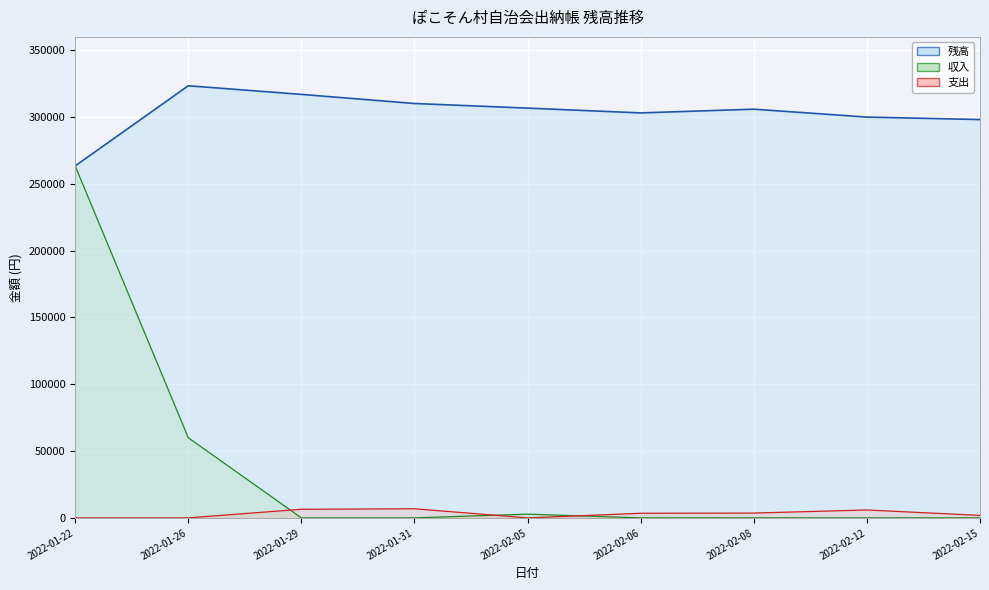

The 残高 series shows 155782 at 2022-02-05. True or false?

False